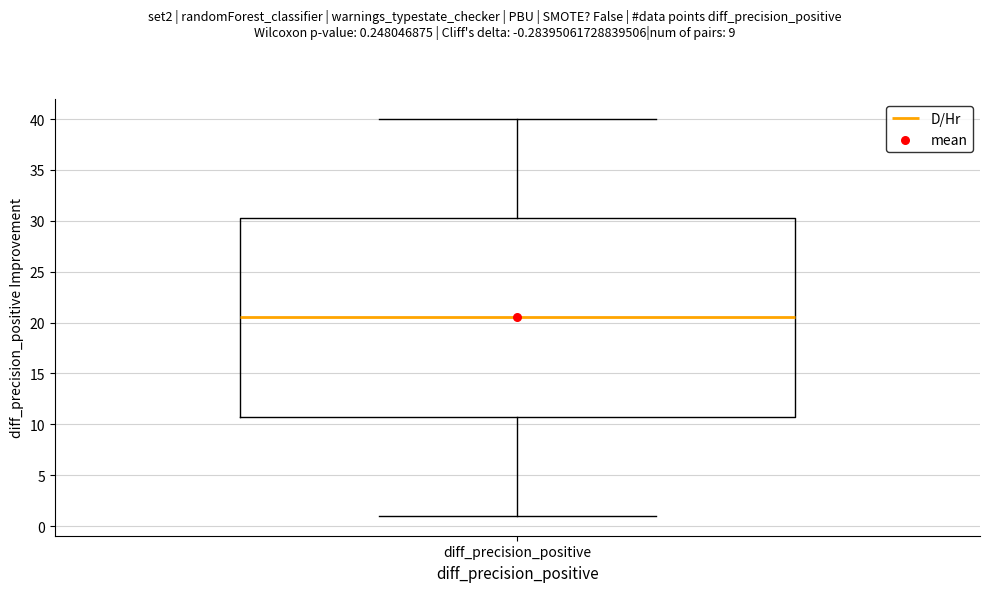

Read this box plot against the y-axis: the position of the median line, the range covered by the box, and the ends of both whiskers. The values are not printed on the chart, so give them approximately, as read against the axis.

median 20.5, box 11.0 to 30.5, whiskers 1.0 to 40.0